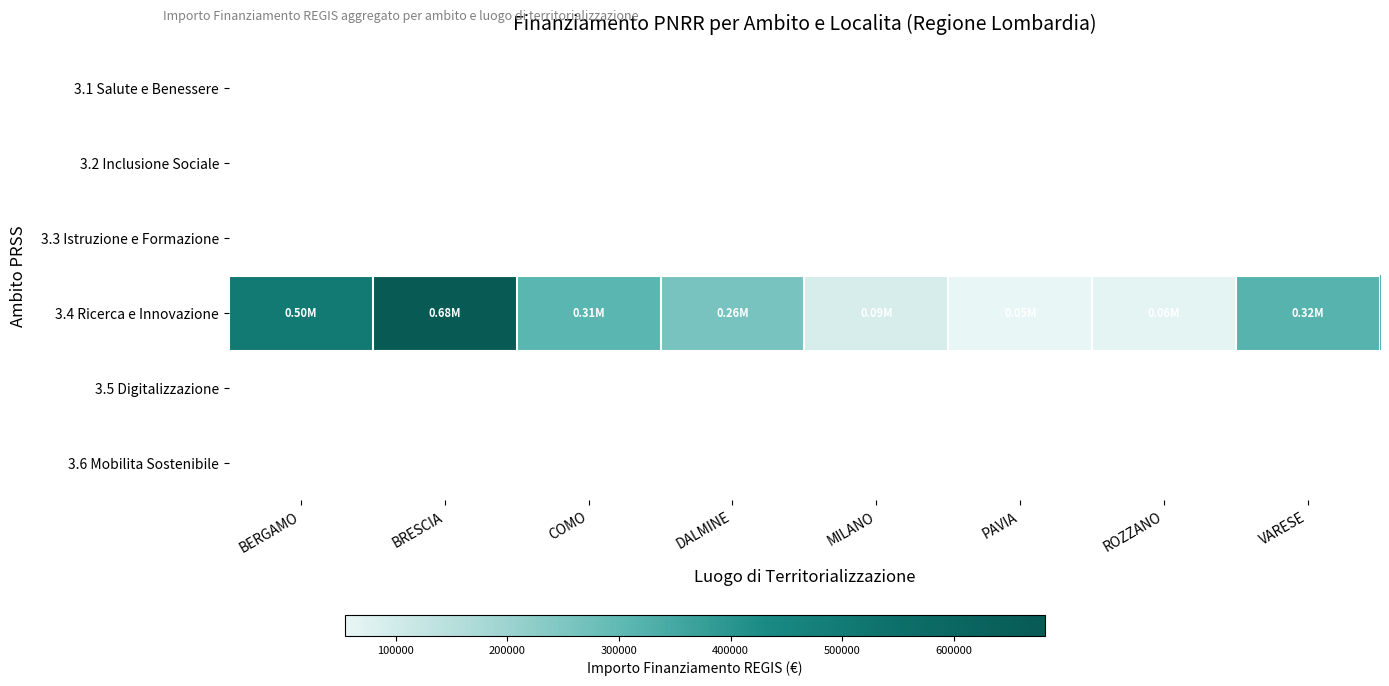

Which category has the highest value across all series?

BRESCIA